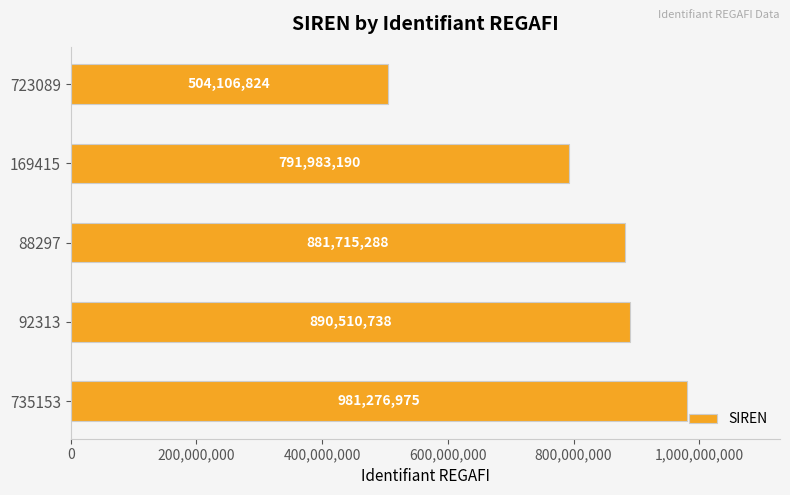

Does the chart contain stacked bars?

No